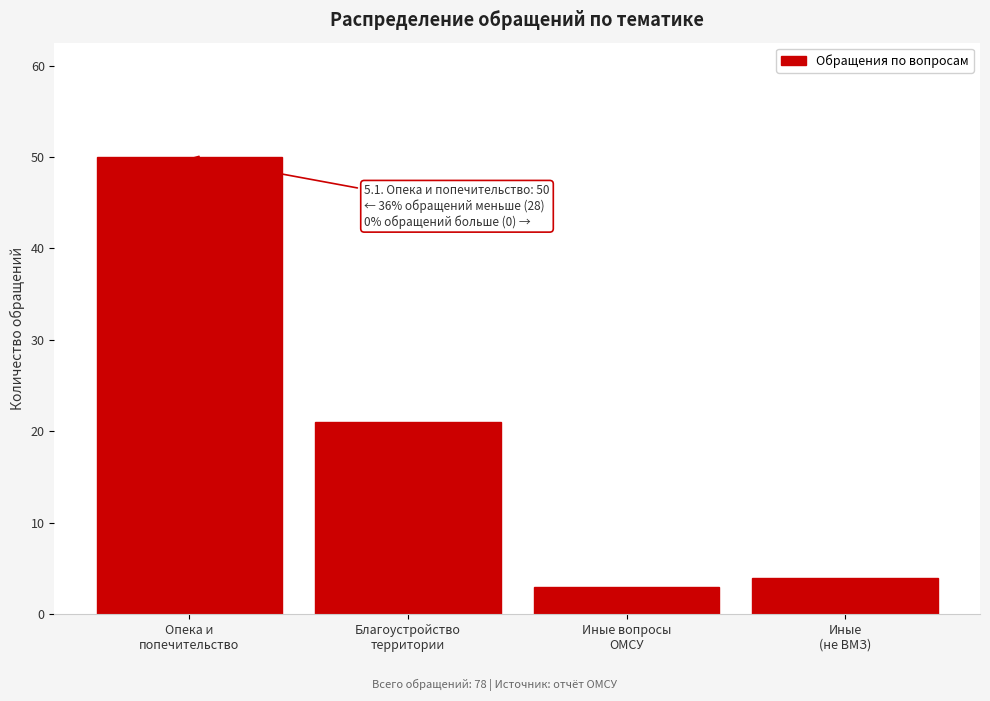

Reading left to right, list all the values displayed in this chart.

50	21	3	4